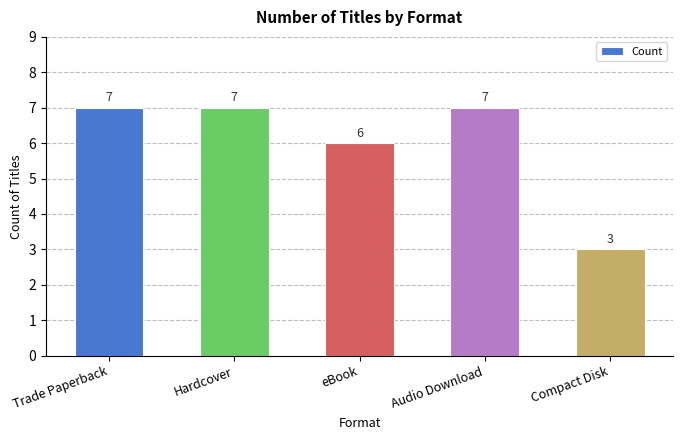

Which category has the lowest value across all series?

Compact Disk